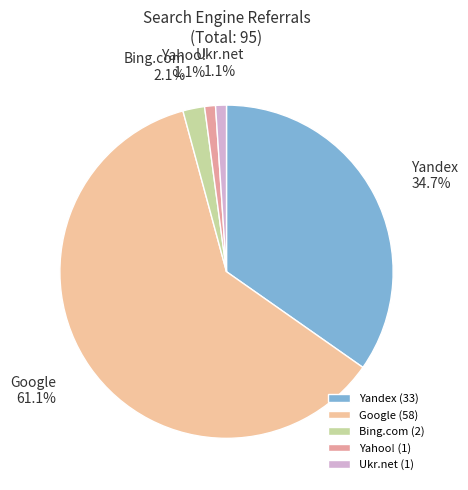

Count the number of slices in the pie.

5